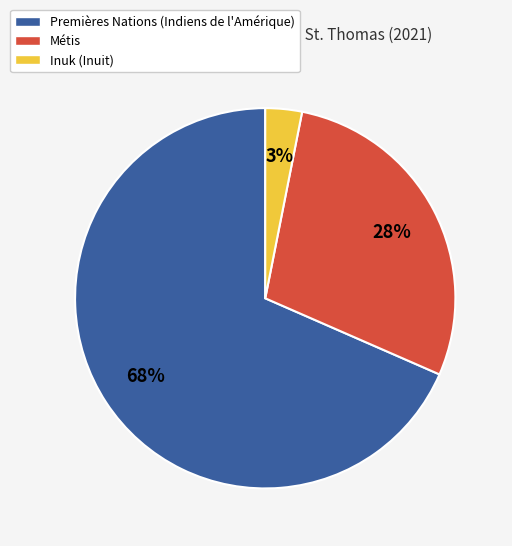

Which category has the smallest portion of the pie?

Inuk (Inuit)